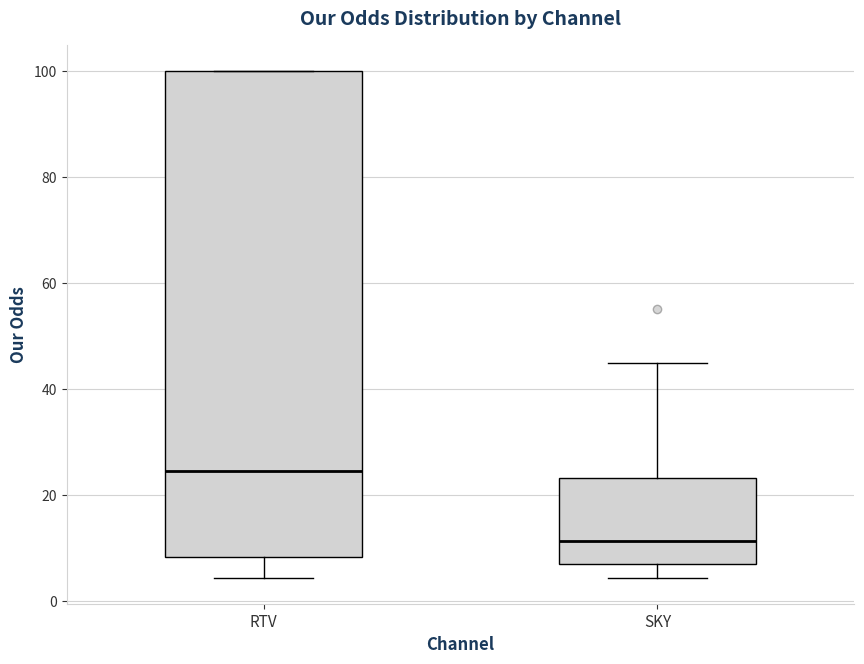

Where is the lower edge of the box for SKY on the y-axis? The values are not printed on the chart, so give them approximately, as read against the axis.

6